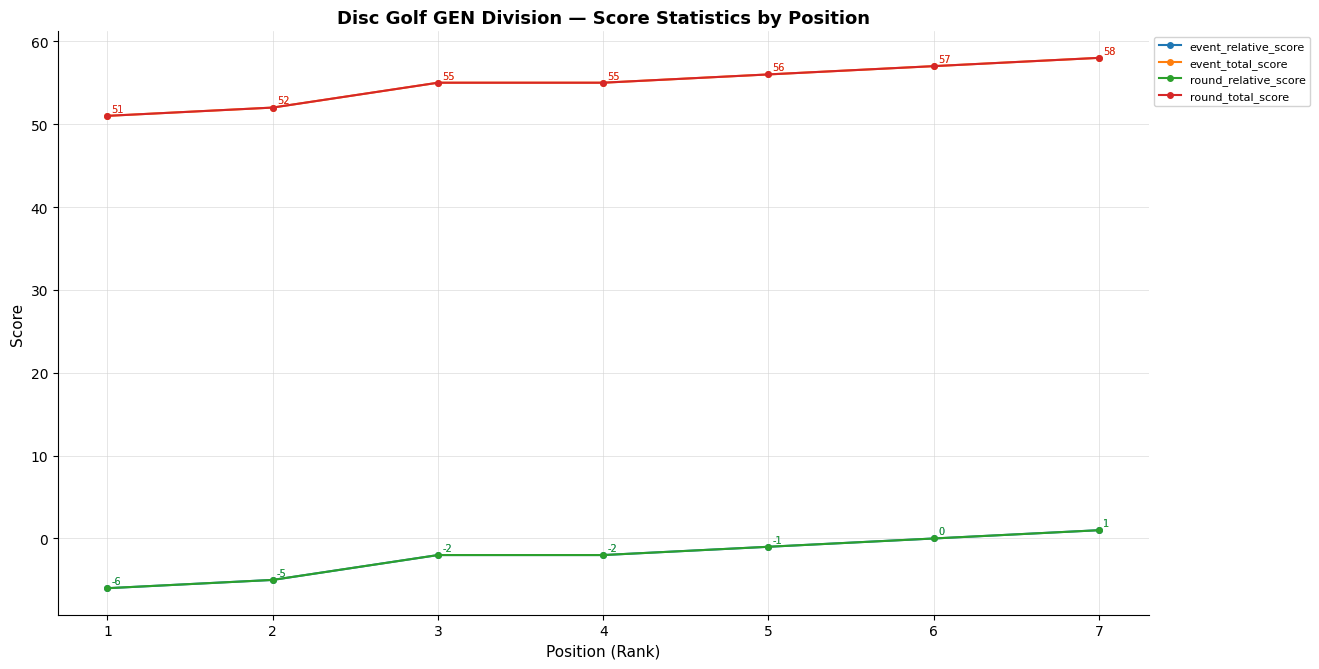

True or false: round_total_score and event_relative_score intersect in this chart.

False